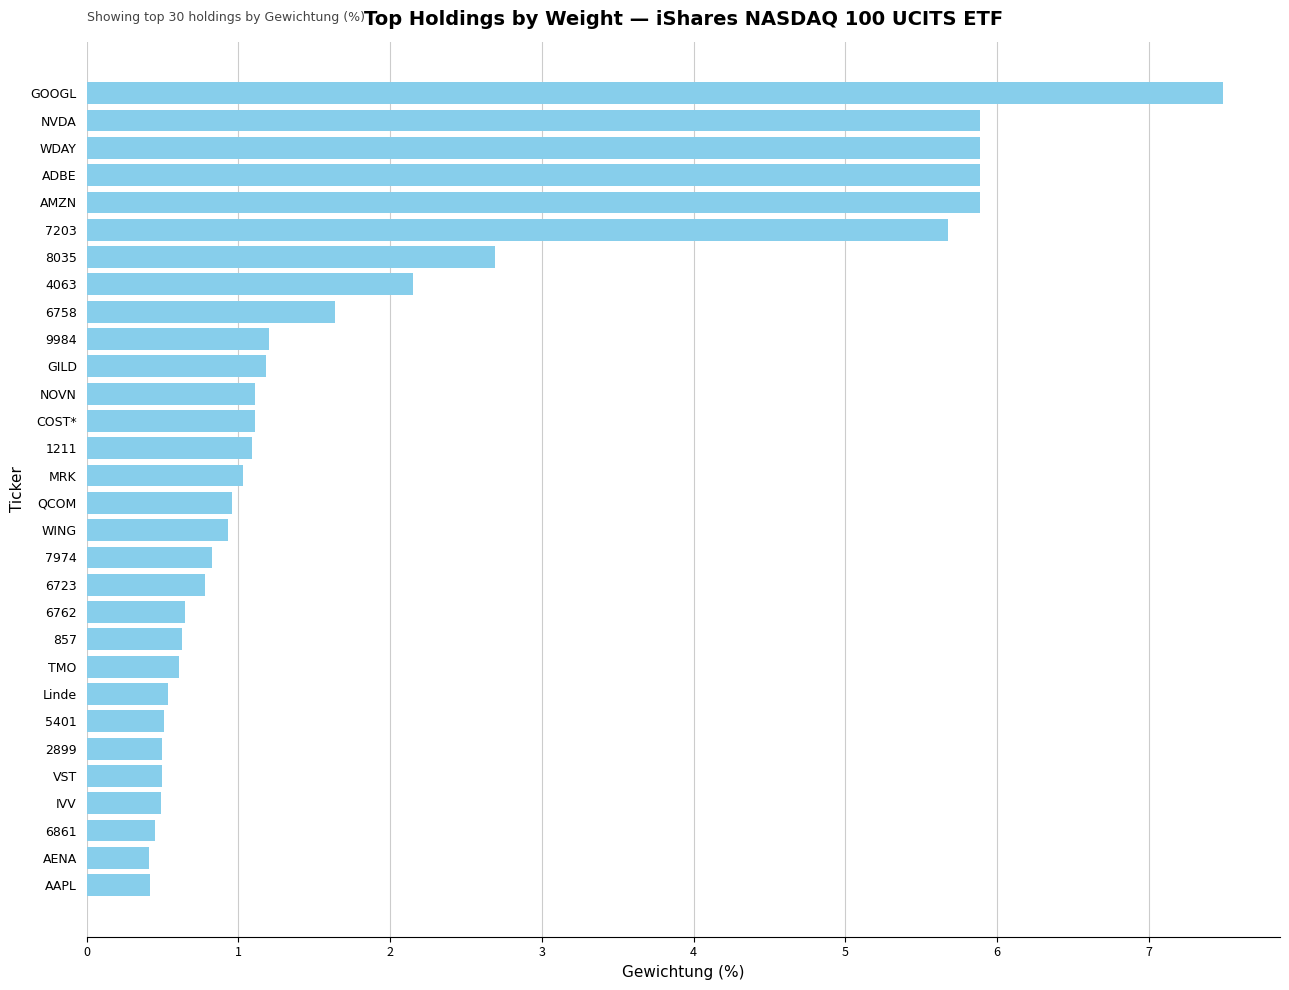

What is the average value?

2.0